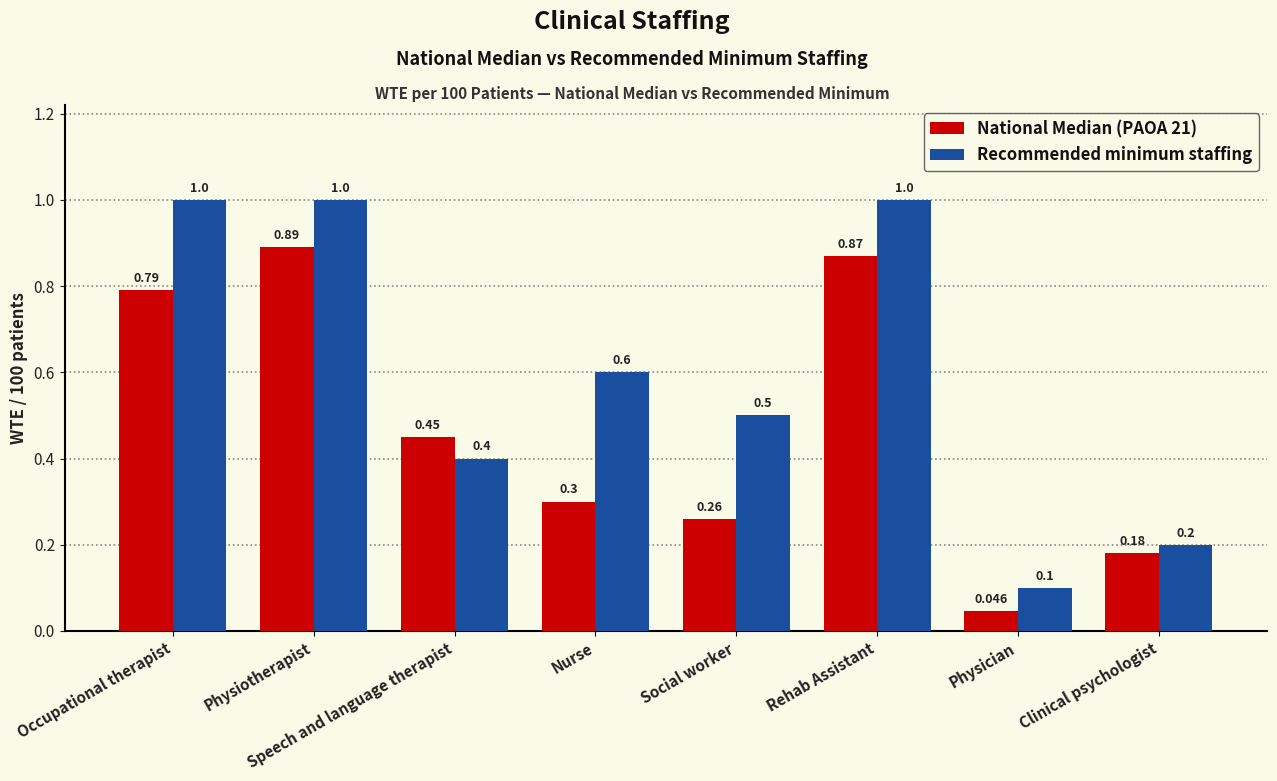

The Recommended minimum staffing series shows 1.5 at Rehab Assistant. True or false?

False